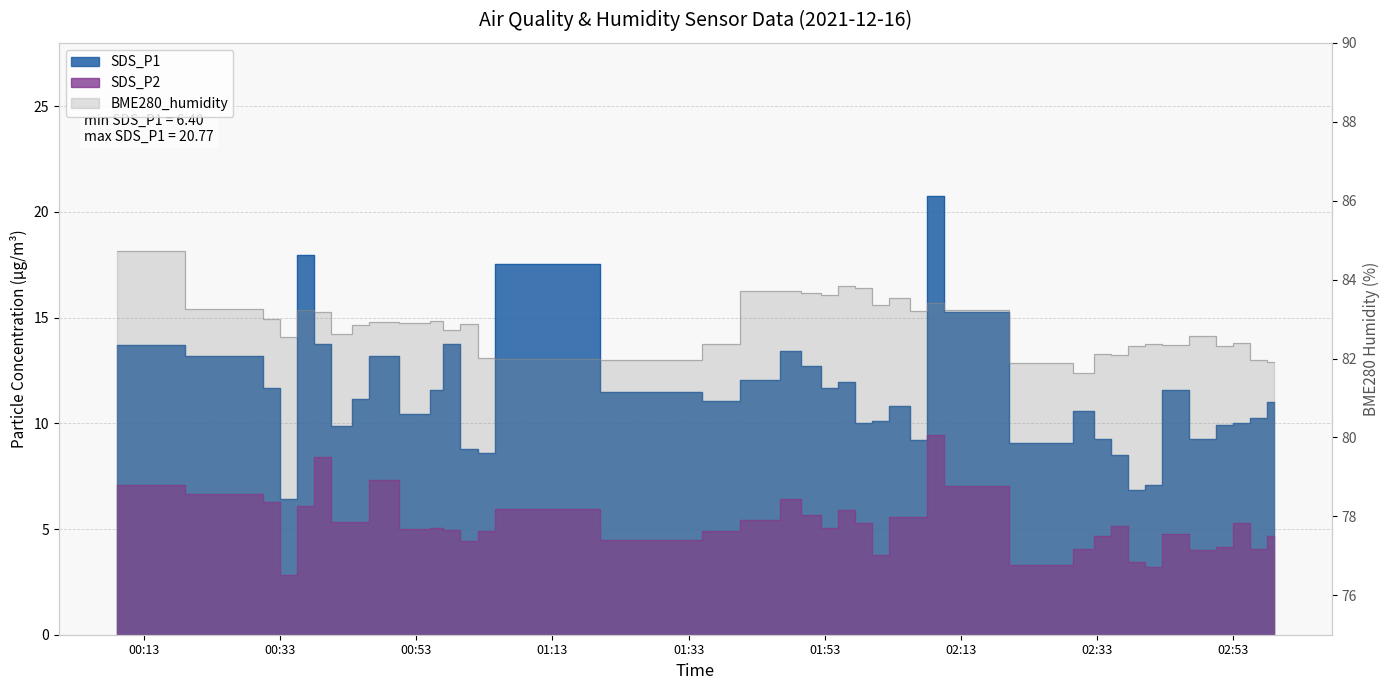

What is the minimum value shown in the chart?

2.8